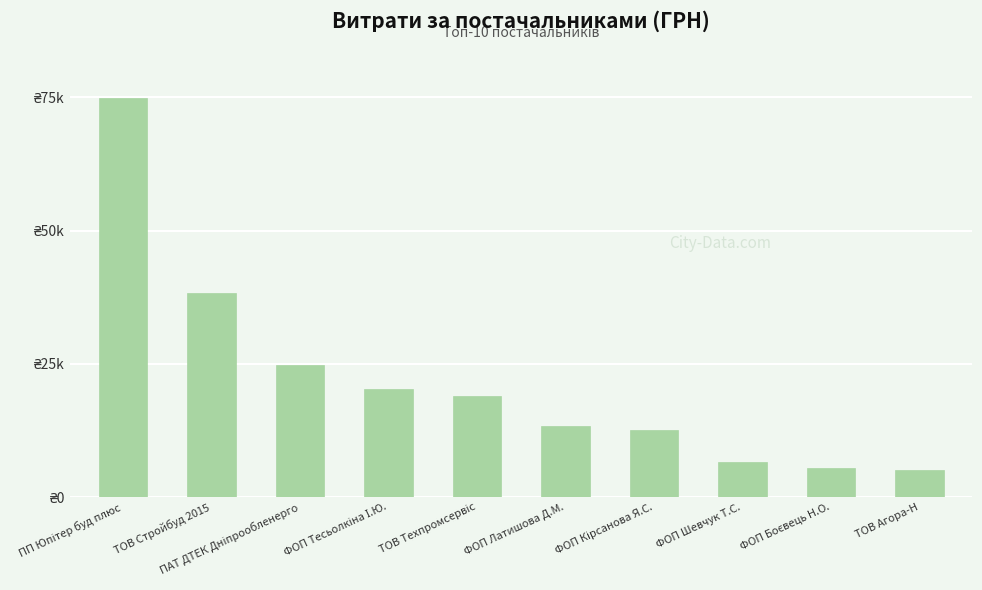

The chart shows a value of 31292.0 at ПП Юпітер буд плюс. True or false?

False